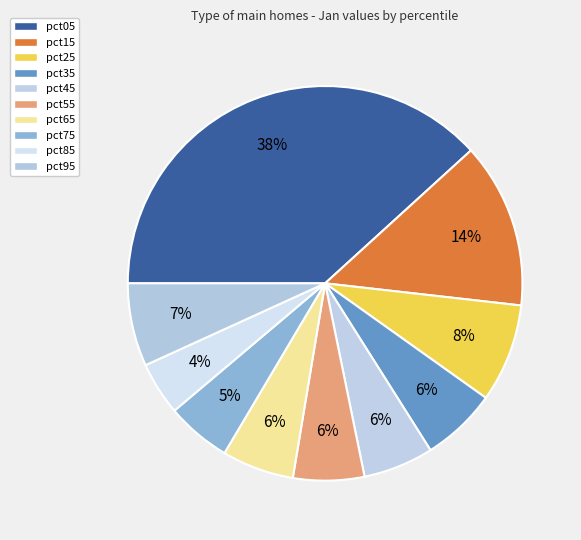

To the nearest percent, what is the difference between the largest and smallest slice percentages?

34%